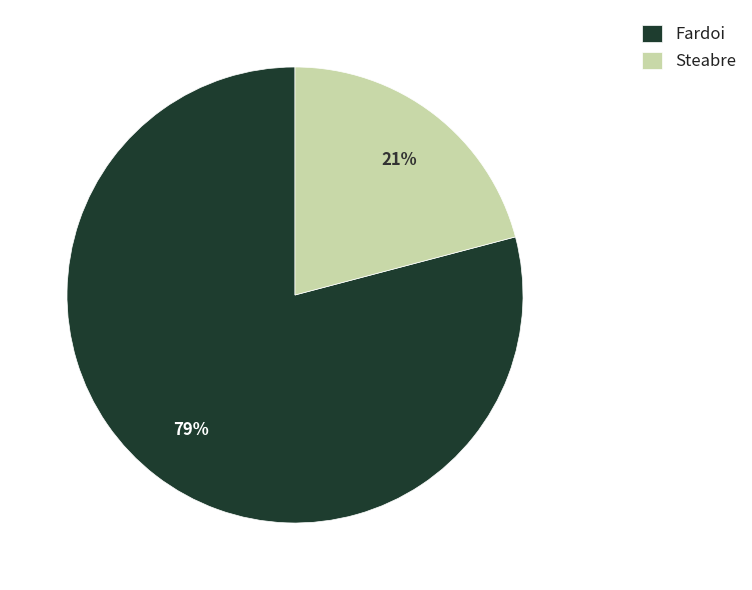

True or false: Steabre accounts for 21% of the total.

True